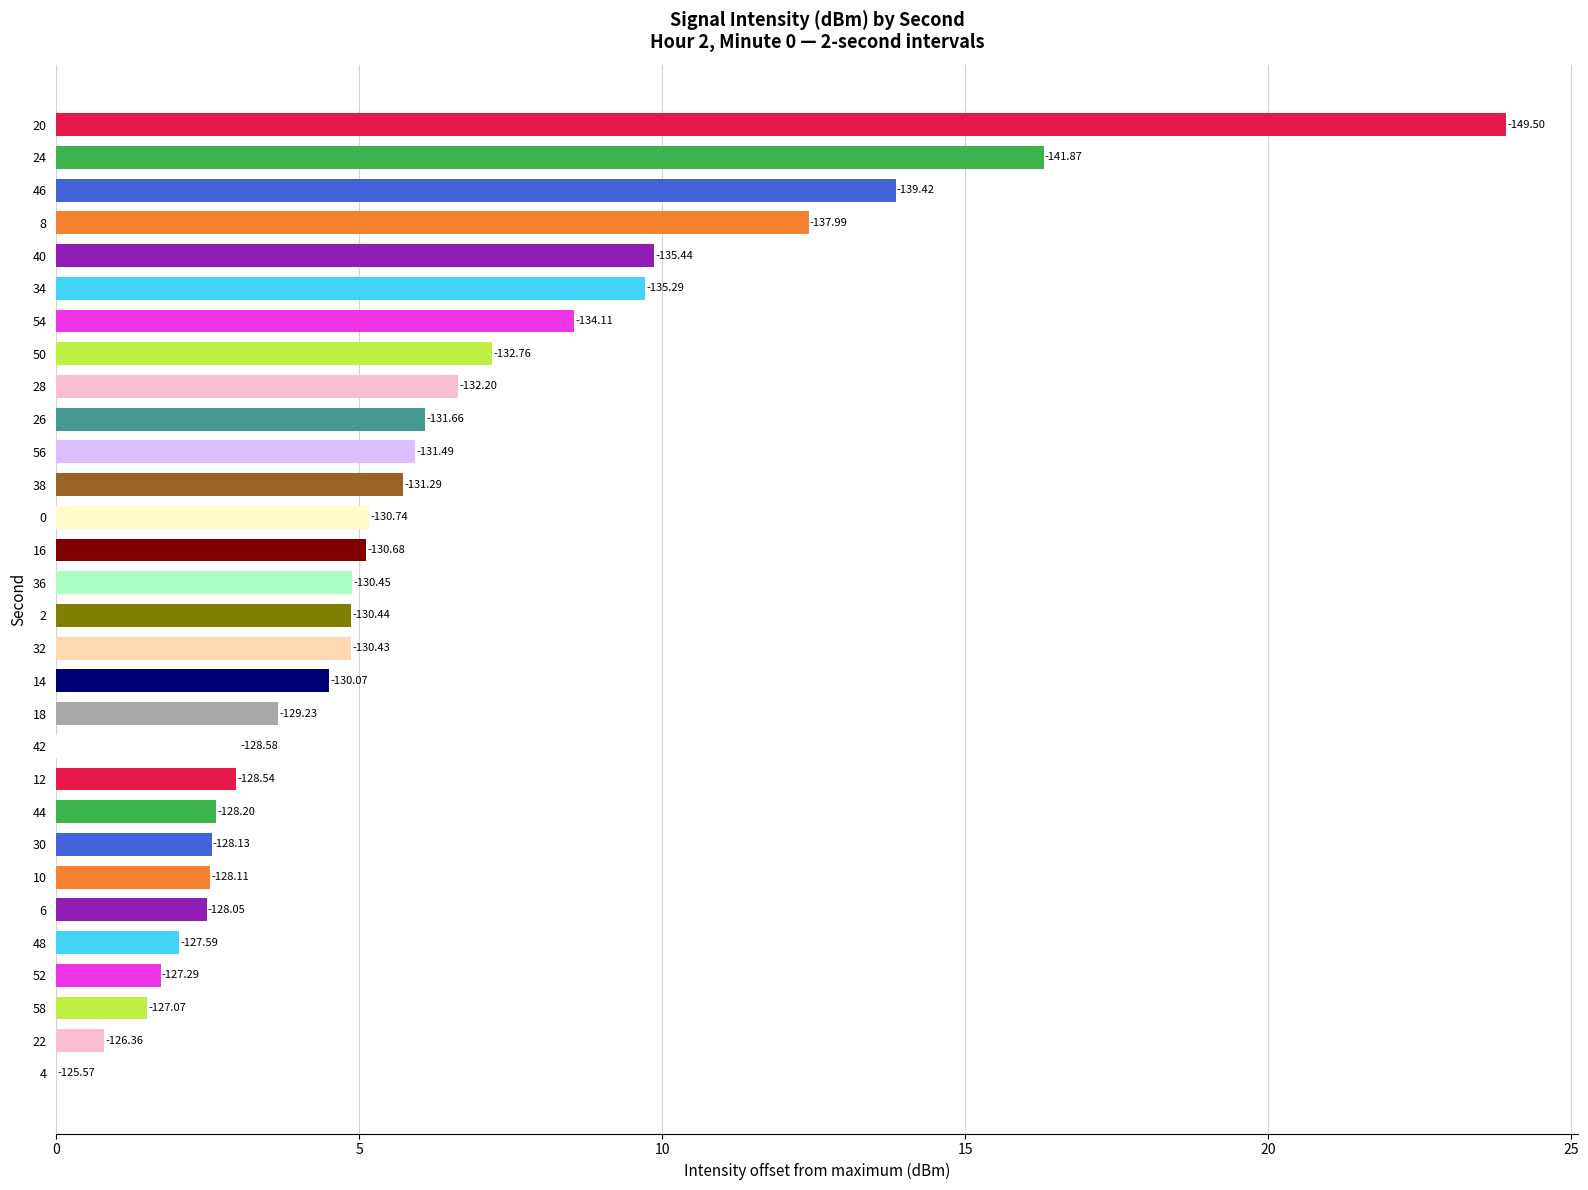

What is the greatest value displayed?

23.9